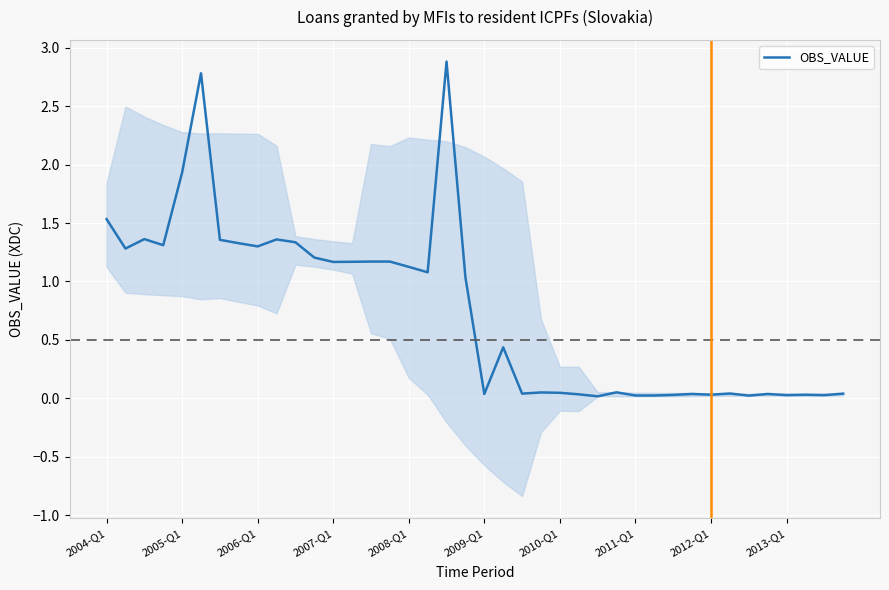

What is the maximum value for OBS_VALUE?

2.9